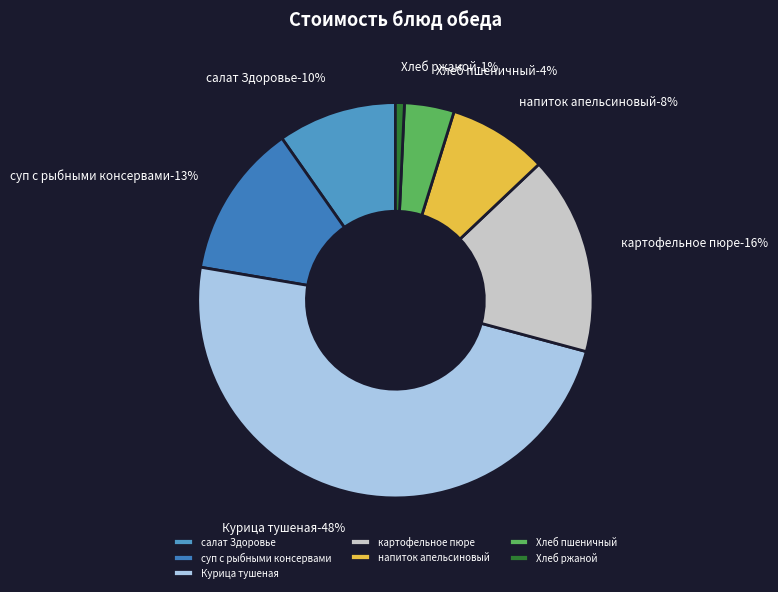

Does суп с рыбными консервами account for over 50% of the chart?

No